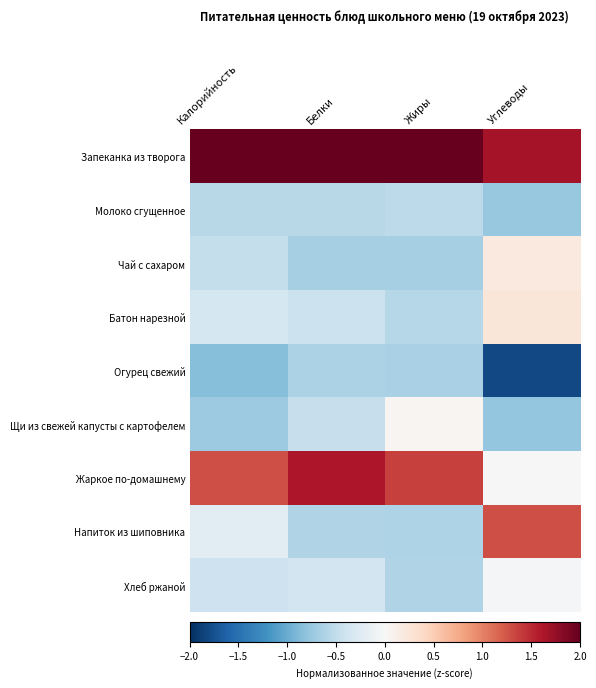

At which category is the sum across all series the highest?

Жиры